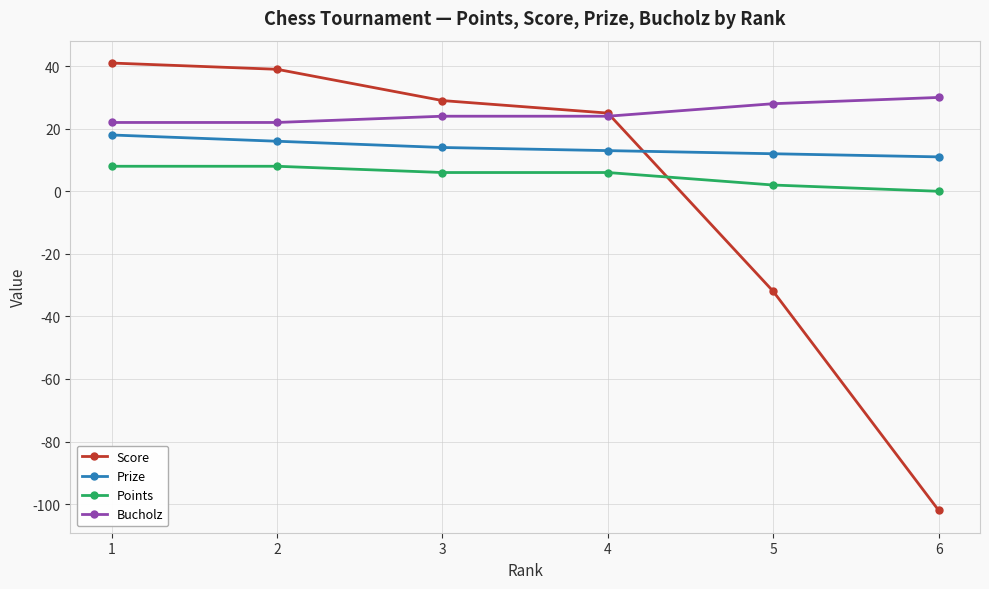

Is it true that Score equals 39 at 2?

True